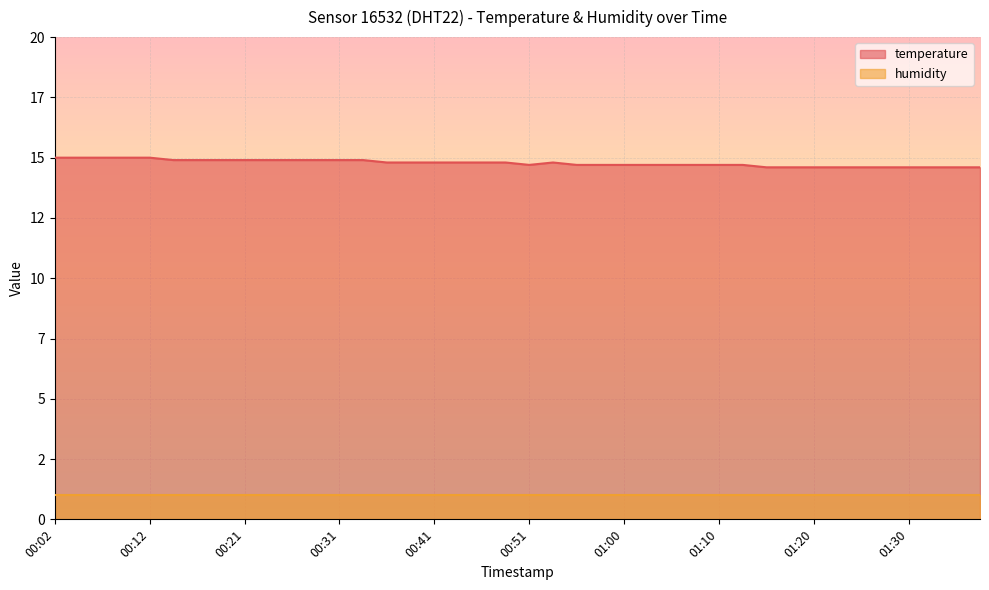

What is the value of the 21st point from the left?

14.7